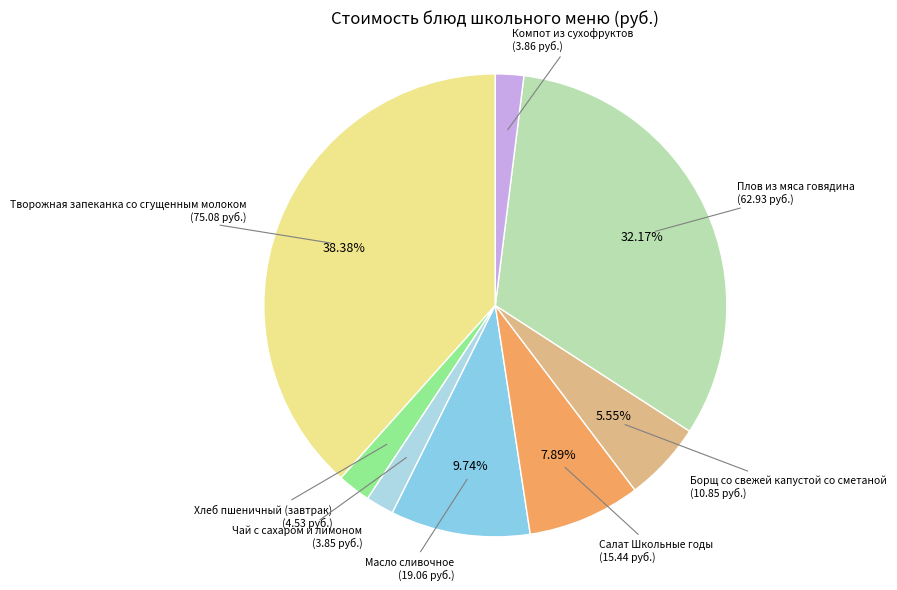

To the nearest percent, what is the average slice percentage?

12%